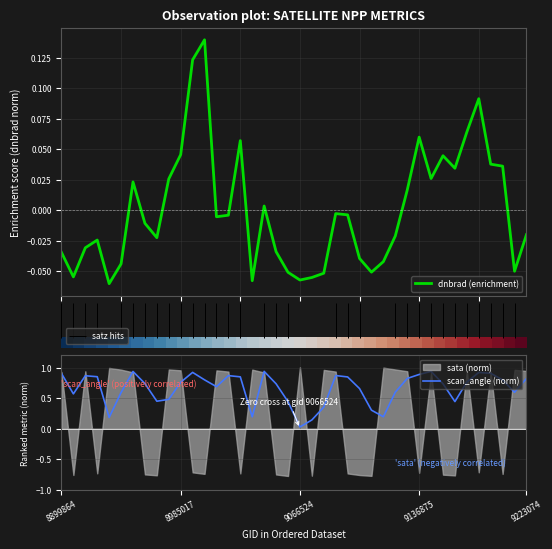

The value of dnbrad (enrichment) at 33 is 0.0. True or false?

True